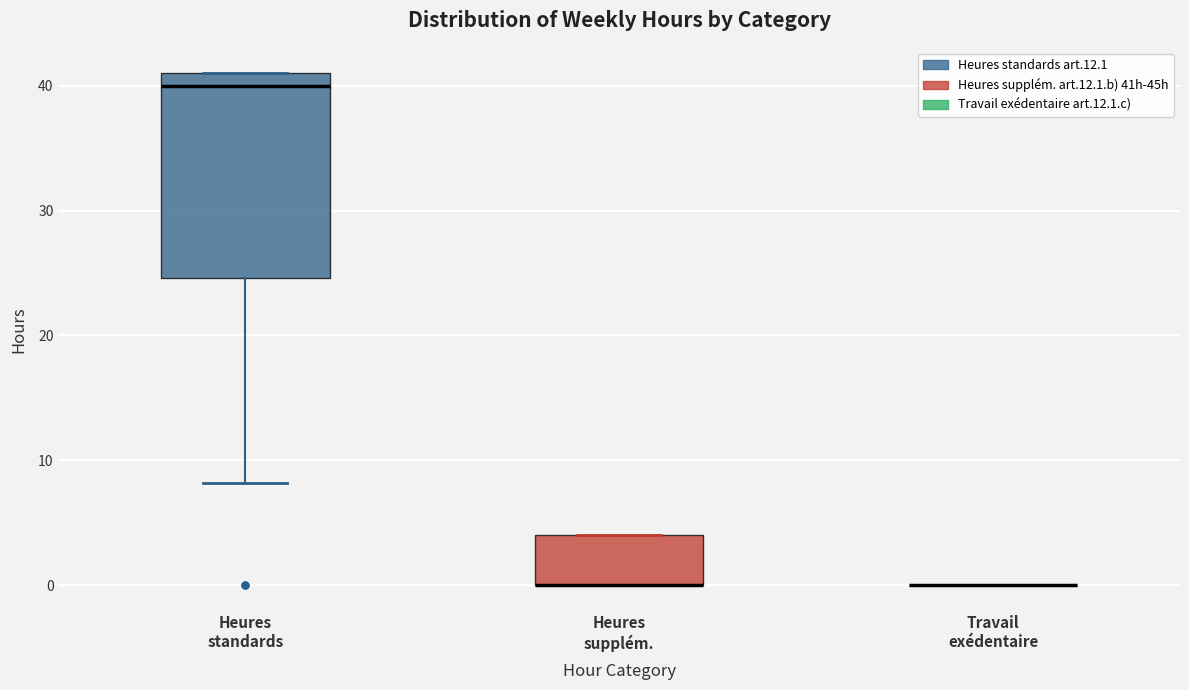

Reading left to right, transcribe this box plot: for each box, give where its median line is, the range the box spans, and where its two whiskers end, as read against the y-axis. The values are not printed on the chart, so give them approximately, as read against the axis.

Heures standards: median 40, box 25 to 41, whiskers 8 to 41
Heures supplém.: median 0 (drawn on the box's lower edge), box 0 to 4, whiskers 0 to 4
Travail exédentaire: box collapsed to a line at 0, whiskers 0 to 0